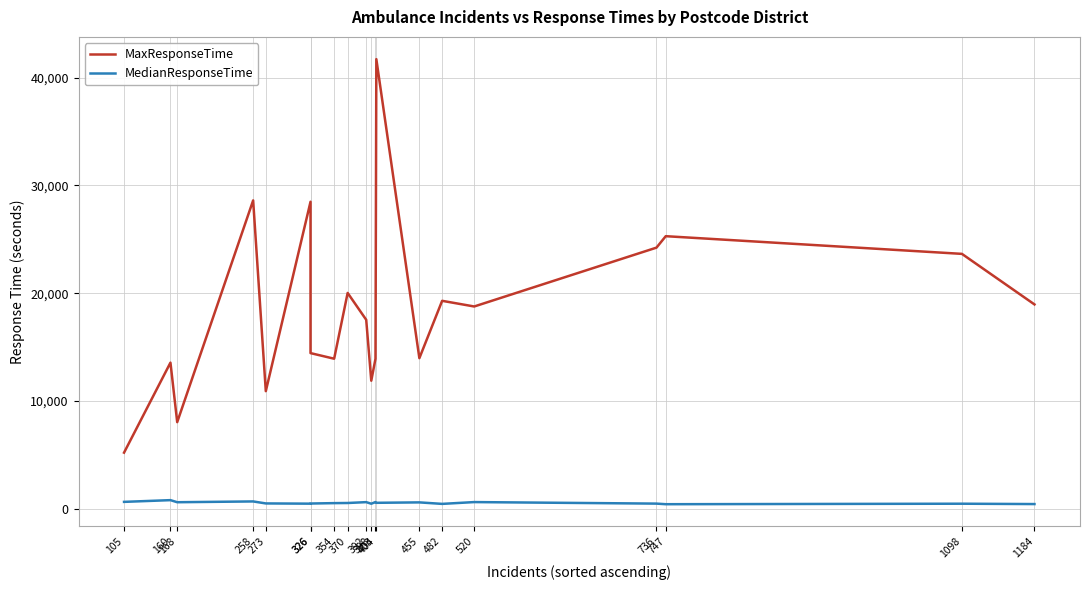

At which category is the sum across all series the highest?

404